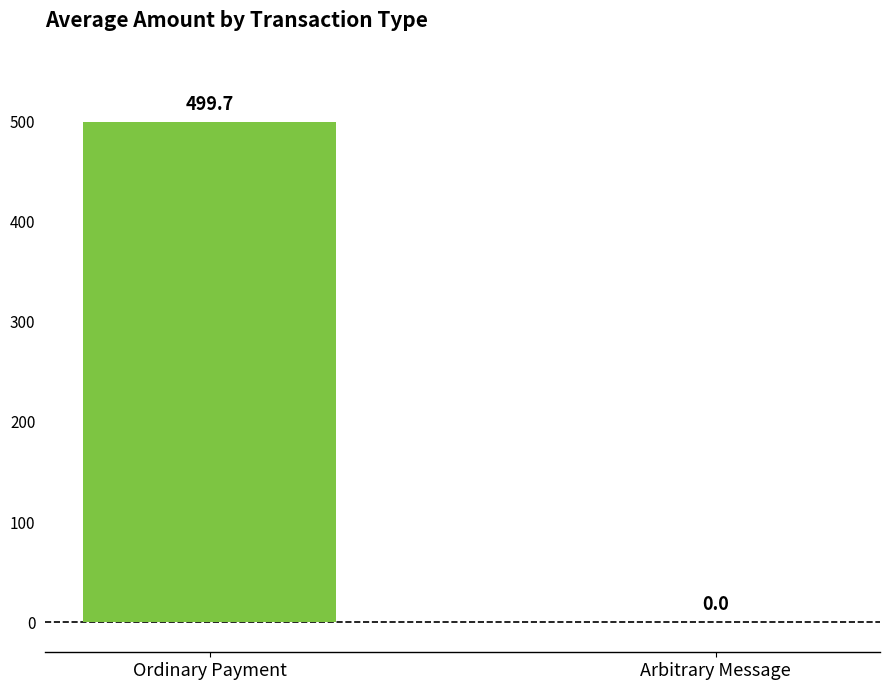

At which label does the data first exceed 499?

Ordinary Payment